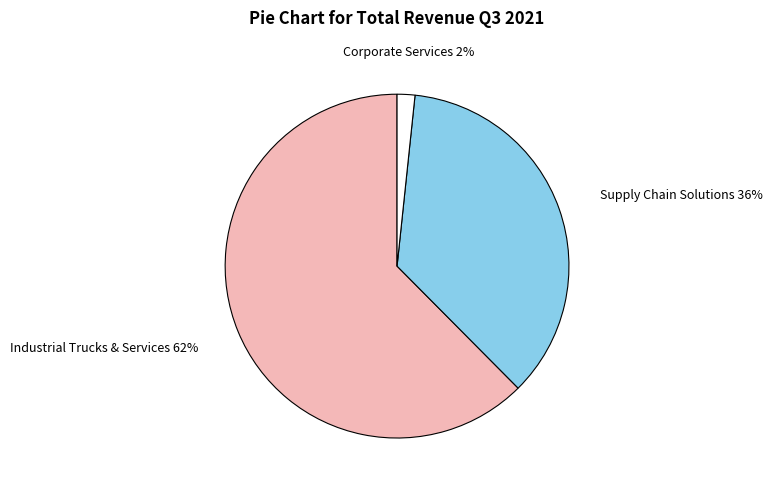

Do Corporate Services and Supply Chain Solutions together represent more than half of the pie?

No